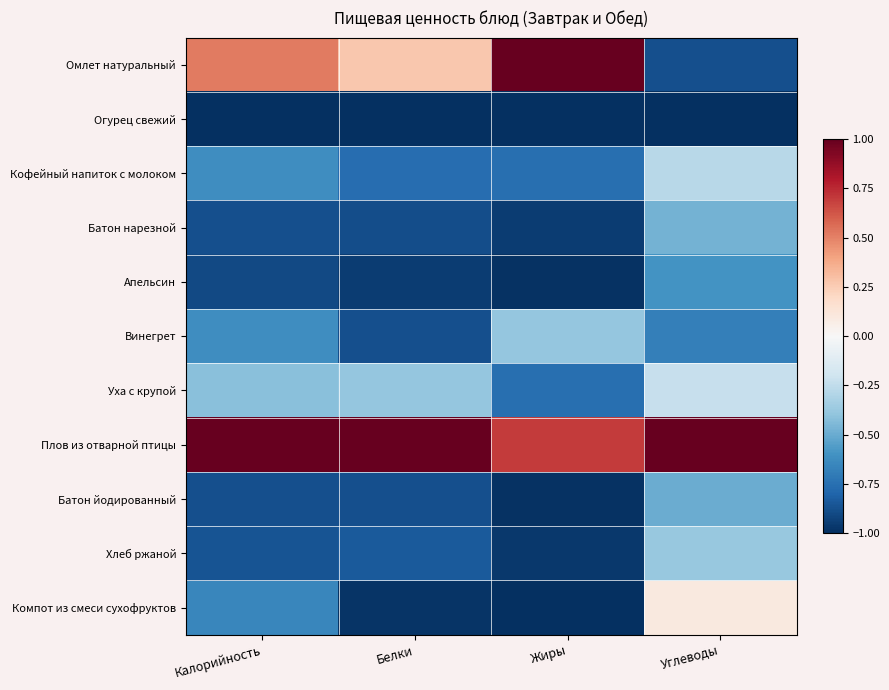

Between Белки and Жиры, which series saw the biggest shift?

Омлет натуральный